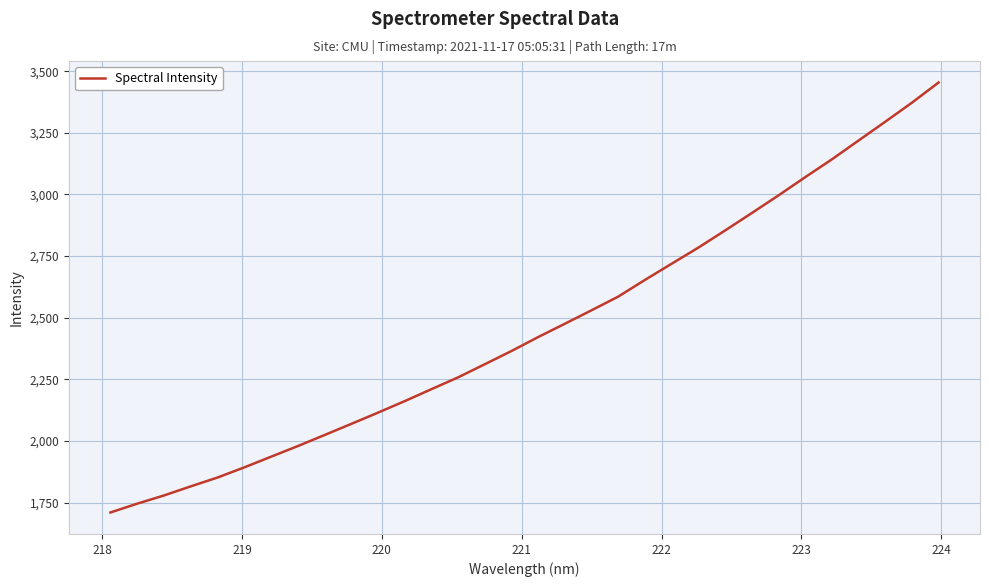

What is the difference between the maximum and minimum values?

1744.6